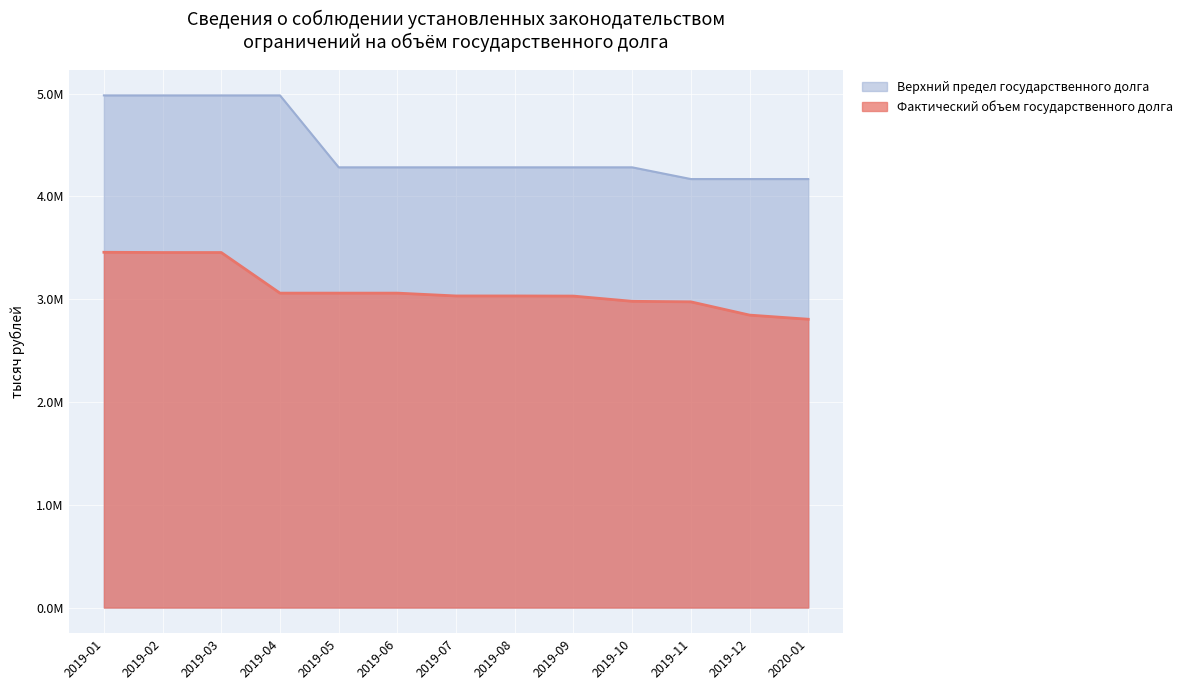

At 2019-09, list the series in order from smallest to largest.

Фактический объем государственного долга, Верхний предел государственного долга